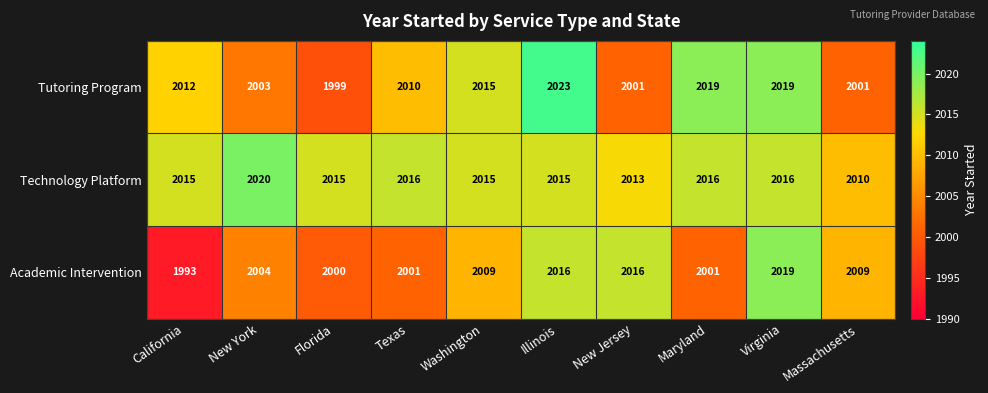

What is the sum of all Academic Intervention values?

20068